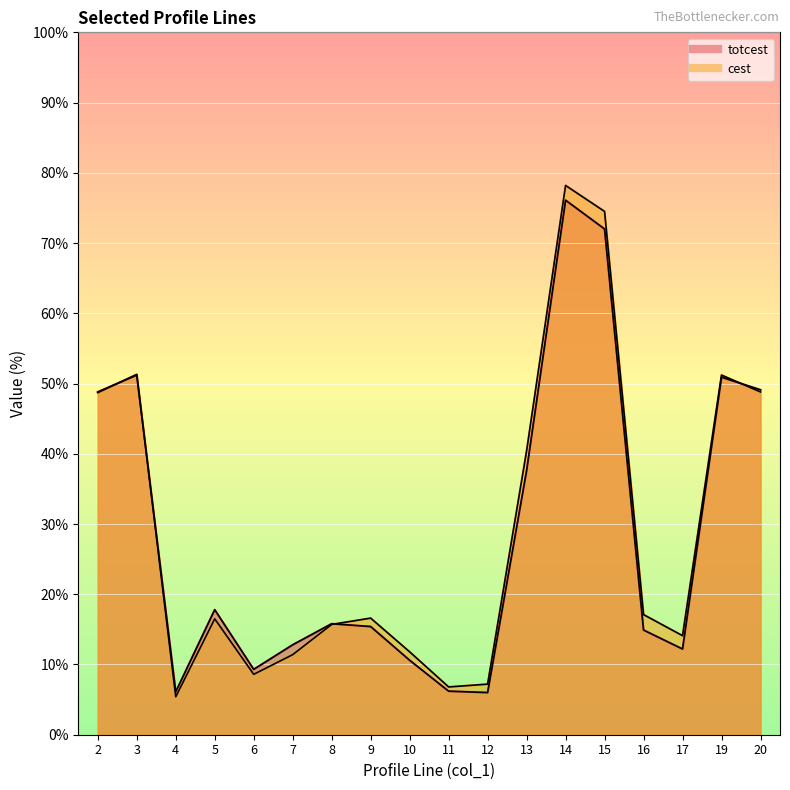

Where is the first local minimum for totcest?

4